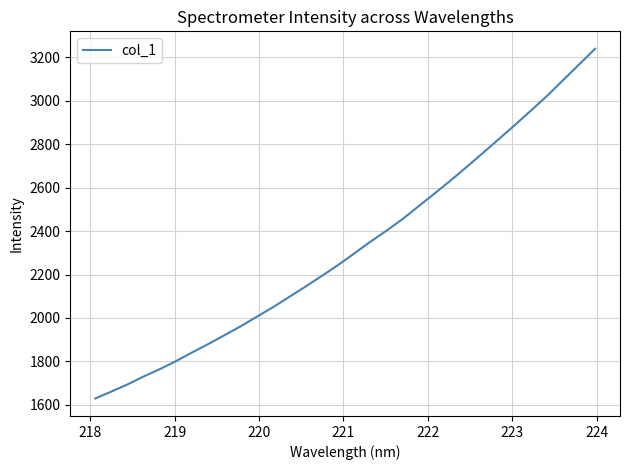

What is the maximum value shown in the chart?

3239.9